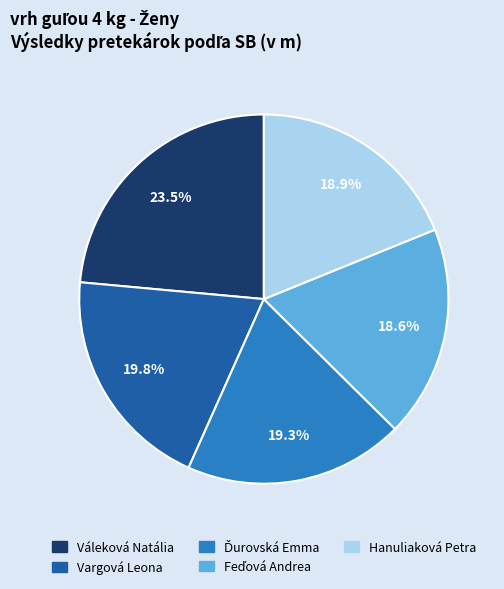

Combined, do Vargová Leona and Váleková Natália account for over 50%?

No